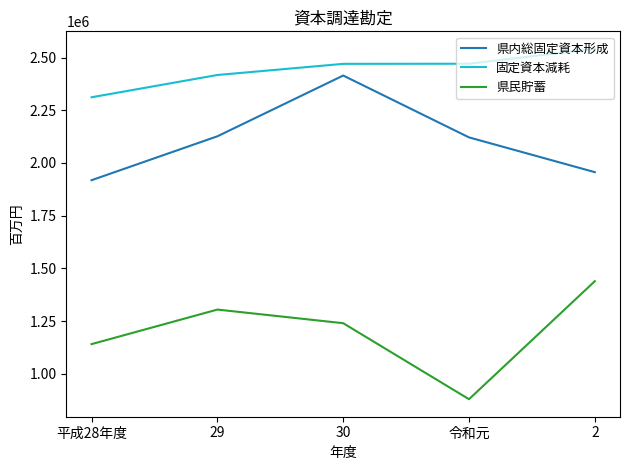

Which series has the largest range (max minus min)?

県民貯蓄